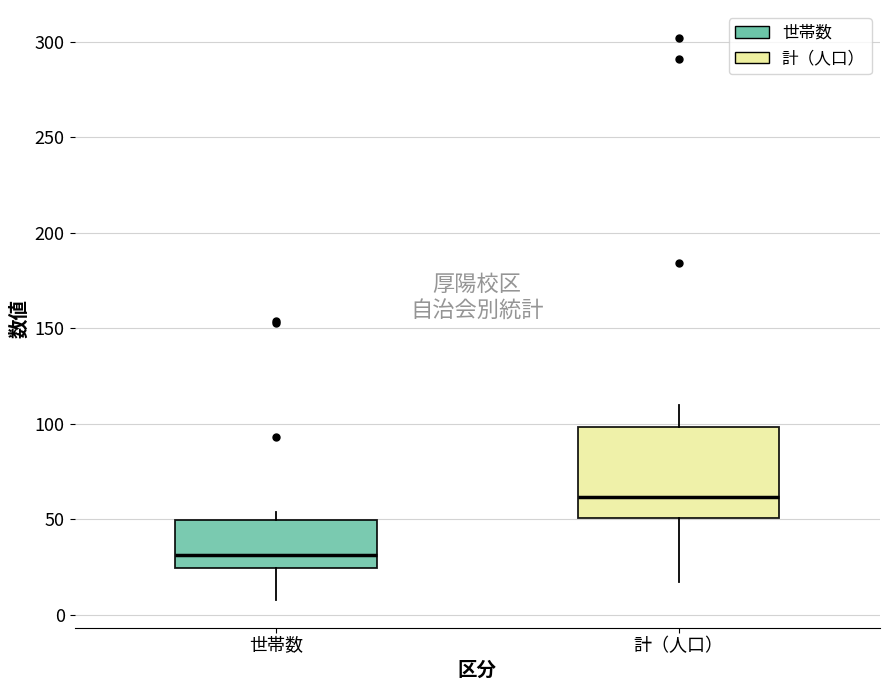

Reading left to right, transcribe this box plot: for each box, give where its median line is, the range the box spans, and where its two whiskers end, as read against the y-axis. The values are not printed on the chart, so give them approximately, as read against the axis.

世帯数: median 30, box 25 to 50, whiskers 10 to 55
計（人口）: median 60, box 50 to 100, whiskers 15 to 110